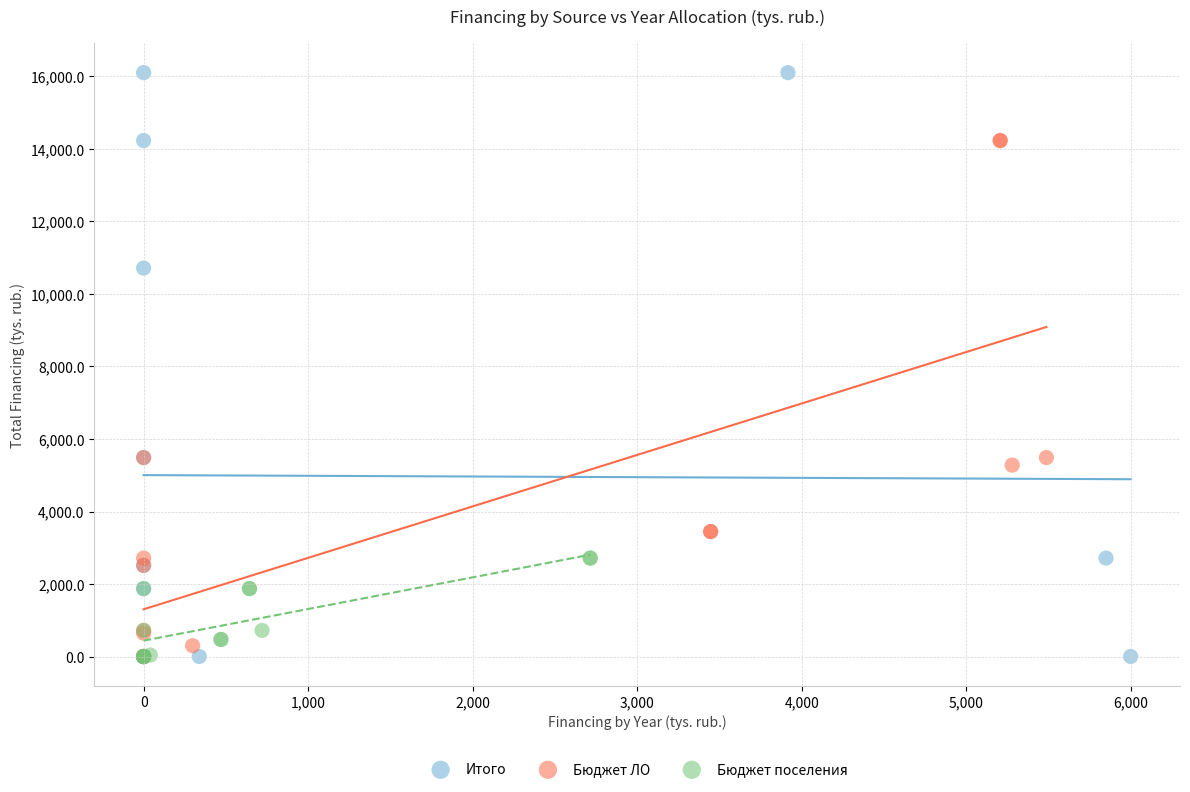

What are all the series names shown in the legend?

Итого, Бюджет ЛО, Бюджет поселения